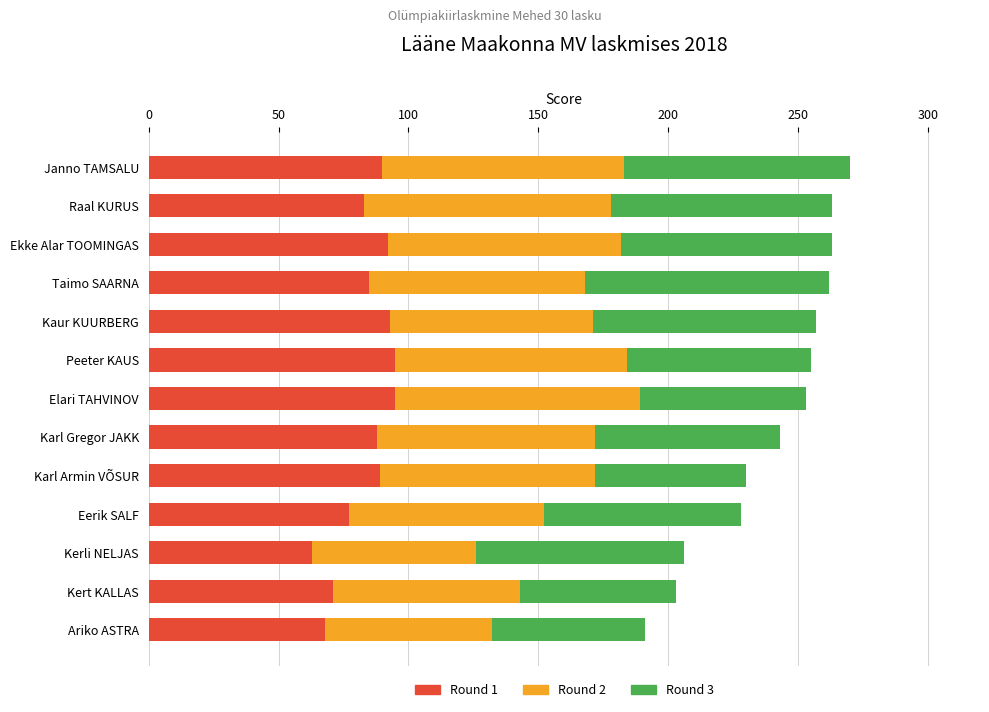

What is the maximum value for Round 1?

95